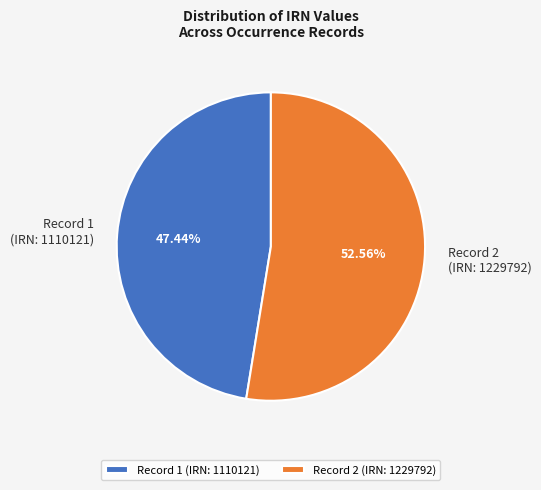

Approximately how many times larger is the value at Record 1 (IRN: 1110121) compared to Record 2 (IRN: 1229792)?

0.9